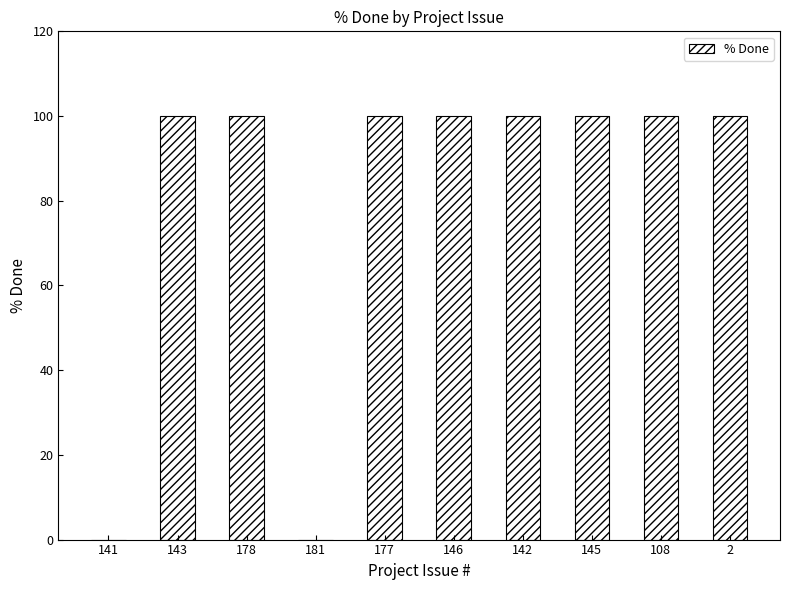

Which has a higher value, 2 or 141?

2